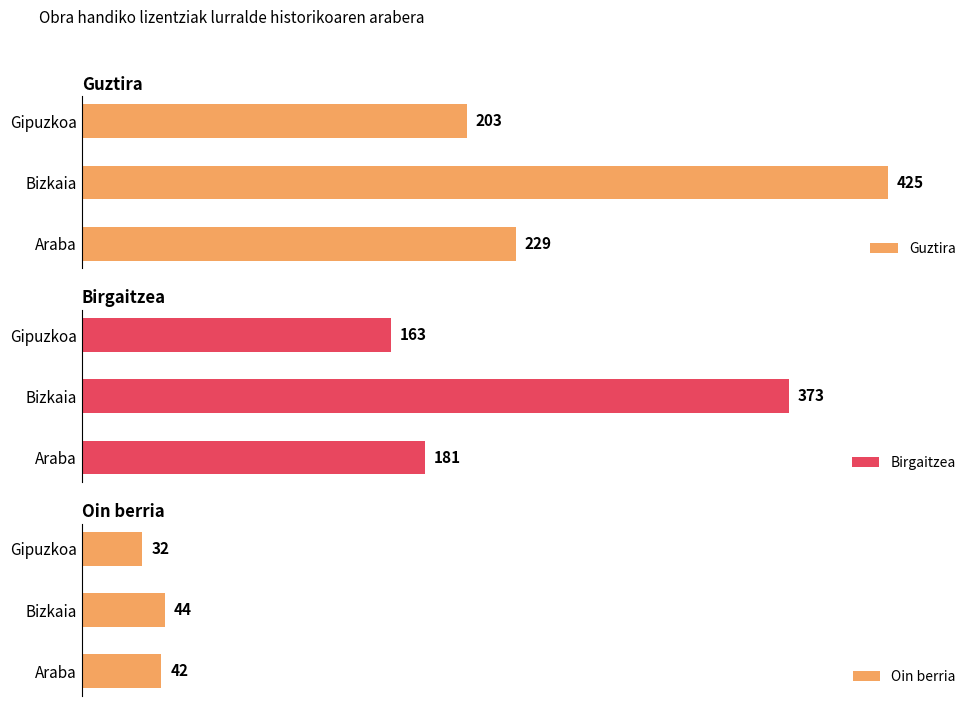

Which category has the highest value in the Birgaitzea series?

Bizkaia